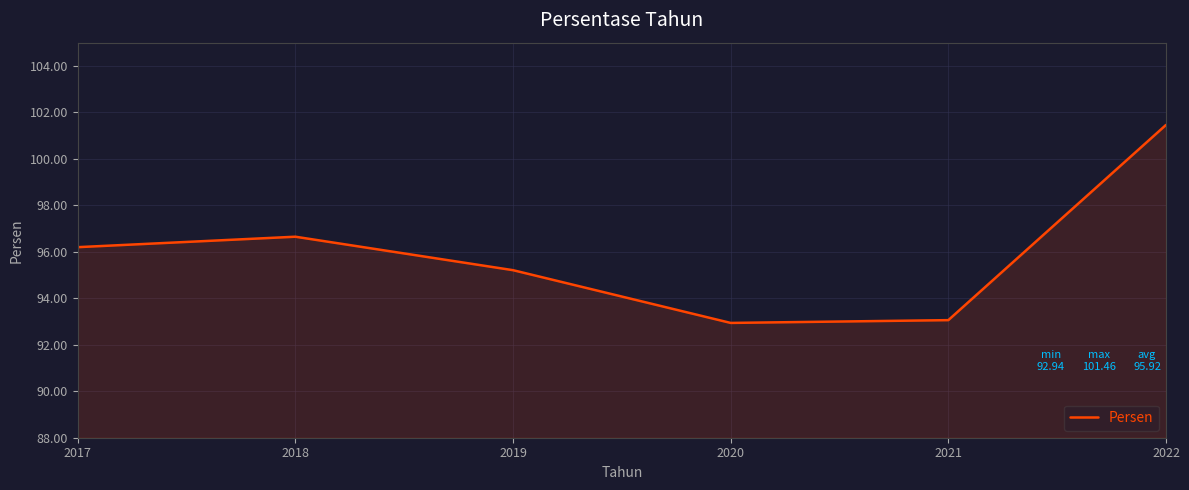

How many lines are shown in the chart?

1